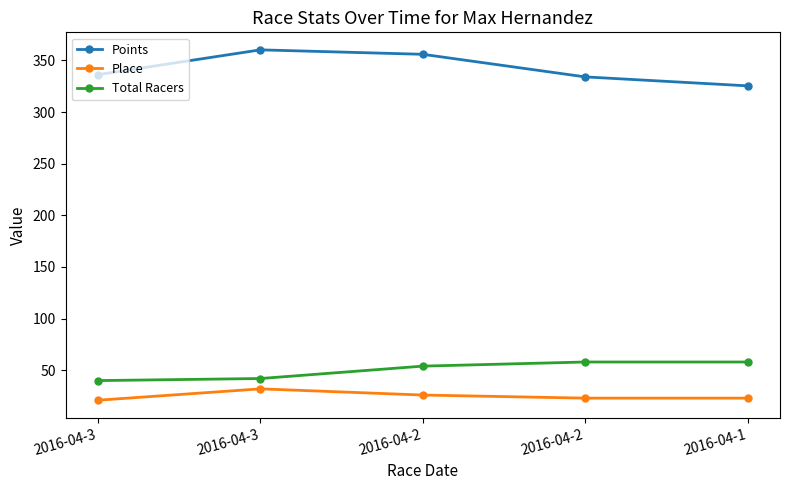

True or false: Place has a value of 23.0 at 2016-04-1.

True